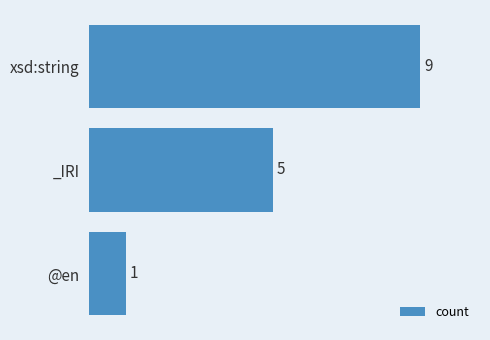

True or false: the data shows 1 at @en.

True